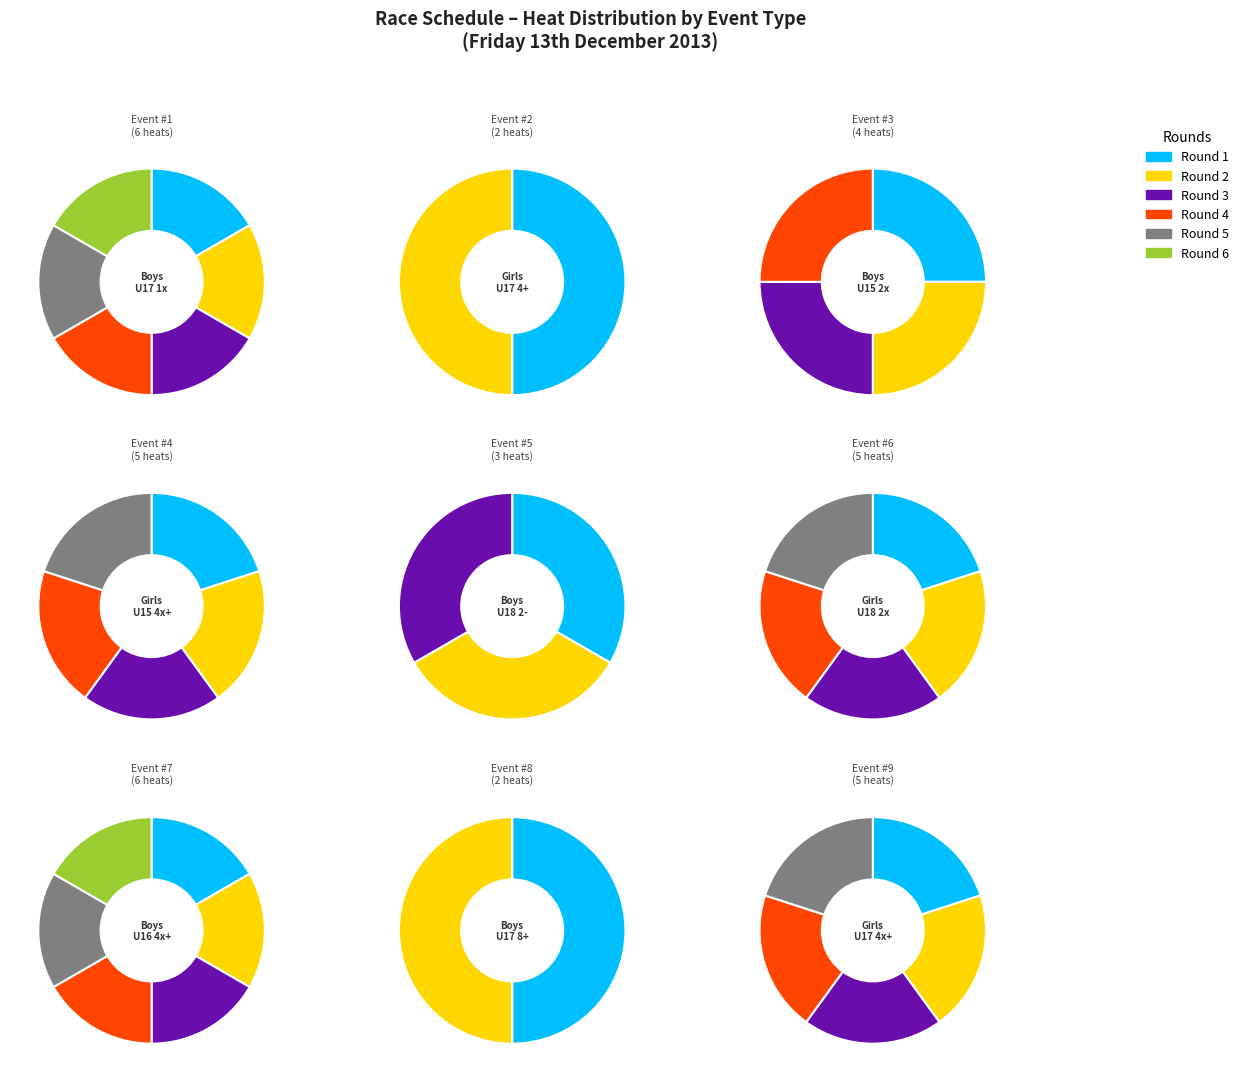

Between Boys U17 coxed eight and Girls U18 double sculls, which is larger?

Girls U18 double sculls